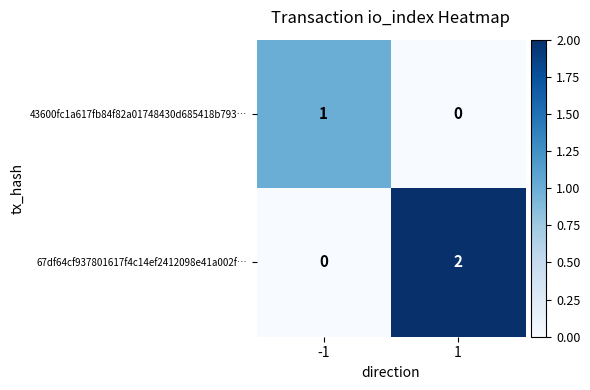

Reading left to right, transcribe all the data shown in this chart.

43600fc1a617fb84f82a01748430d685418b793…: -1=1	1=0
67df64cf937801617f4c14ef2412098e41a002f…: -1=0	1=2